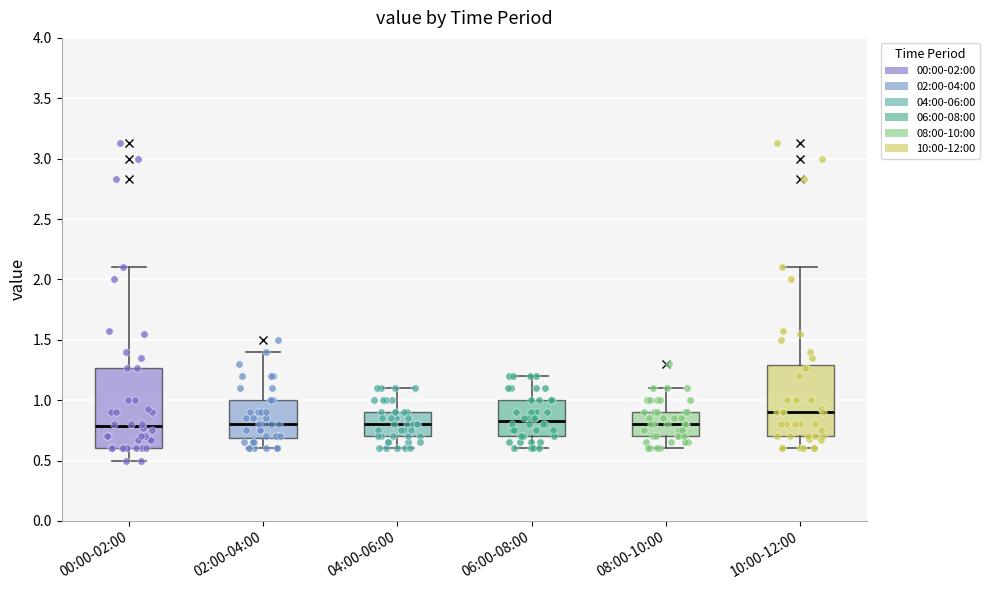

Which box is the tallest, from its lower edge to its upper edge?

00:00-02:00